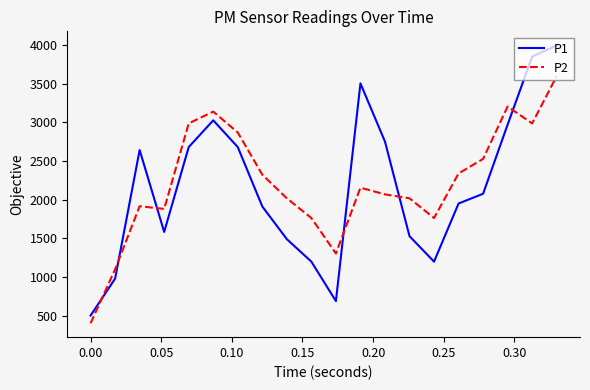

Rank the series by their maximum value, from highest to lowest.

P1, P2